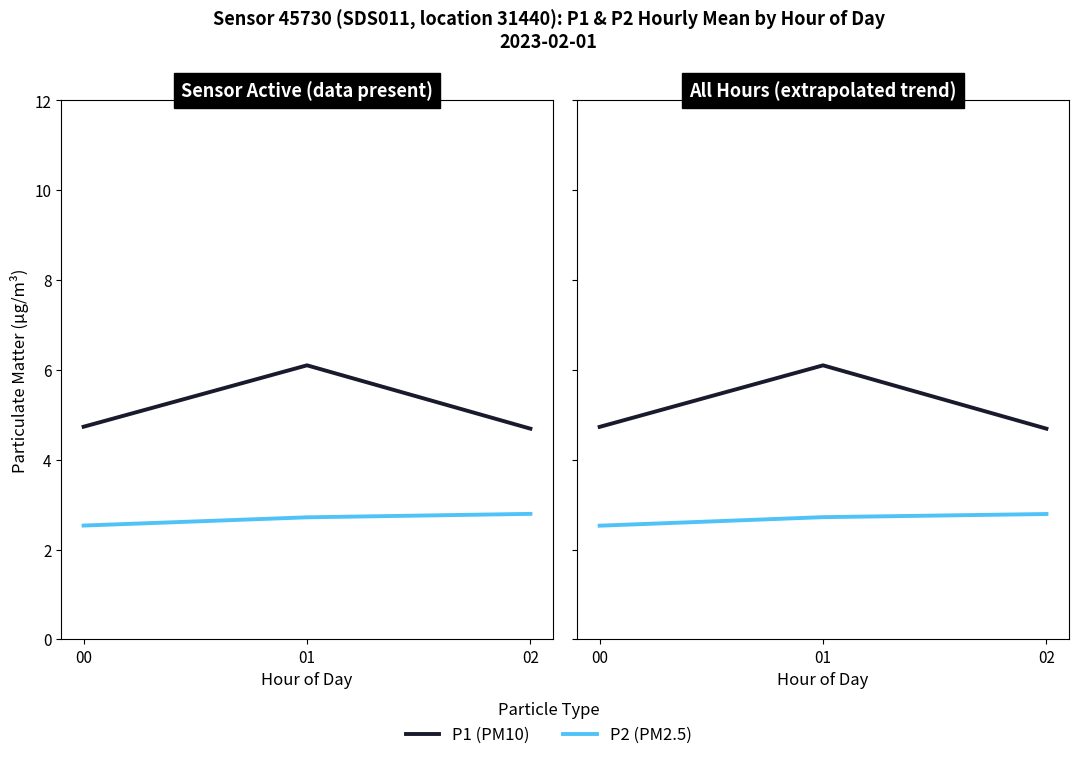

Reading left to right, extract all data points from this chart.

P1 (PM10): 00=4.7	01=6.1	02=4.7
P2 (PM2.5): 00=2.5	01=2.7	02=2.8